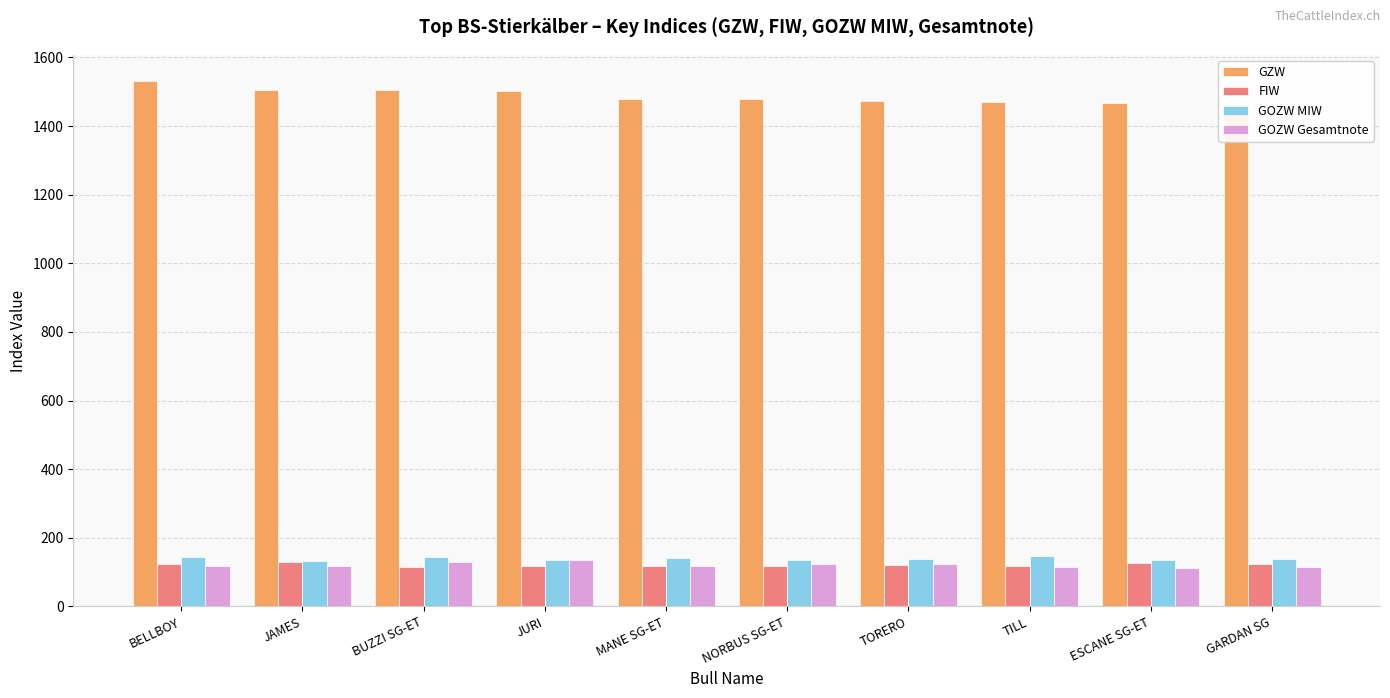

At BELLBOY, list the series in order from smallest to largest.

GOZW Gesamtnote, FIW, GOZW MIW, GZW